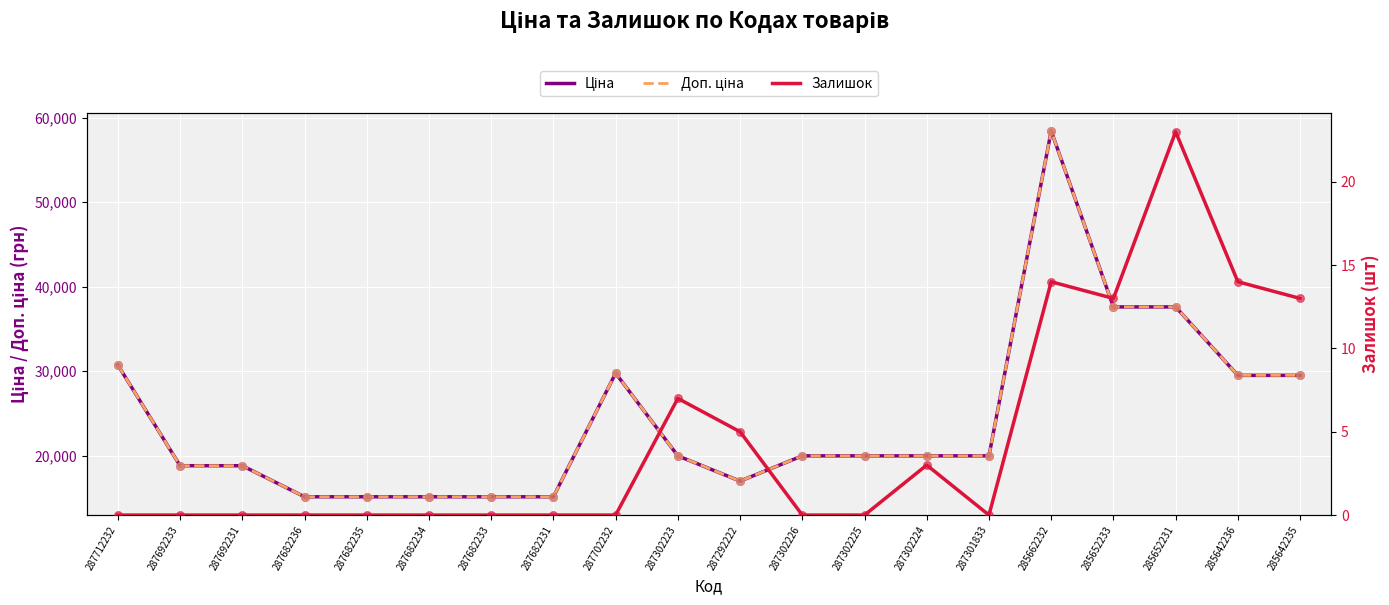

Which series contains the lowest Y value?

Залишок